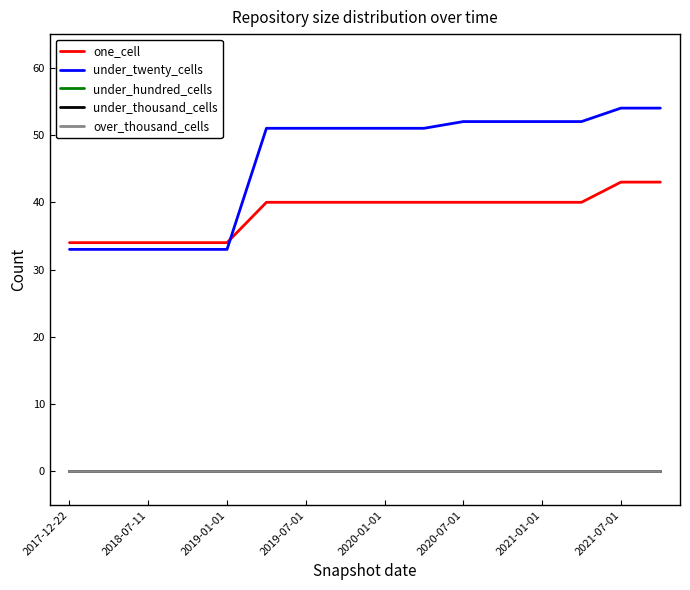

What is the average value of the under_twenty_cells series?

46